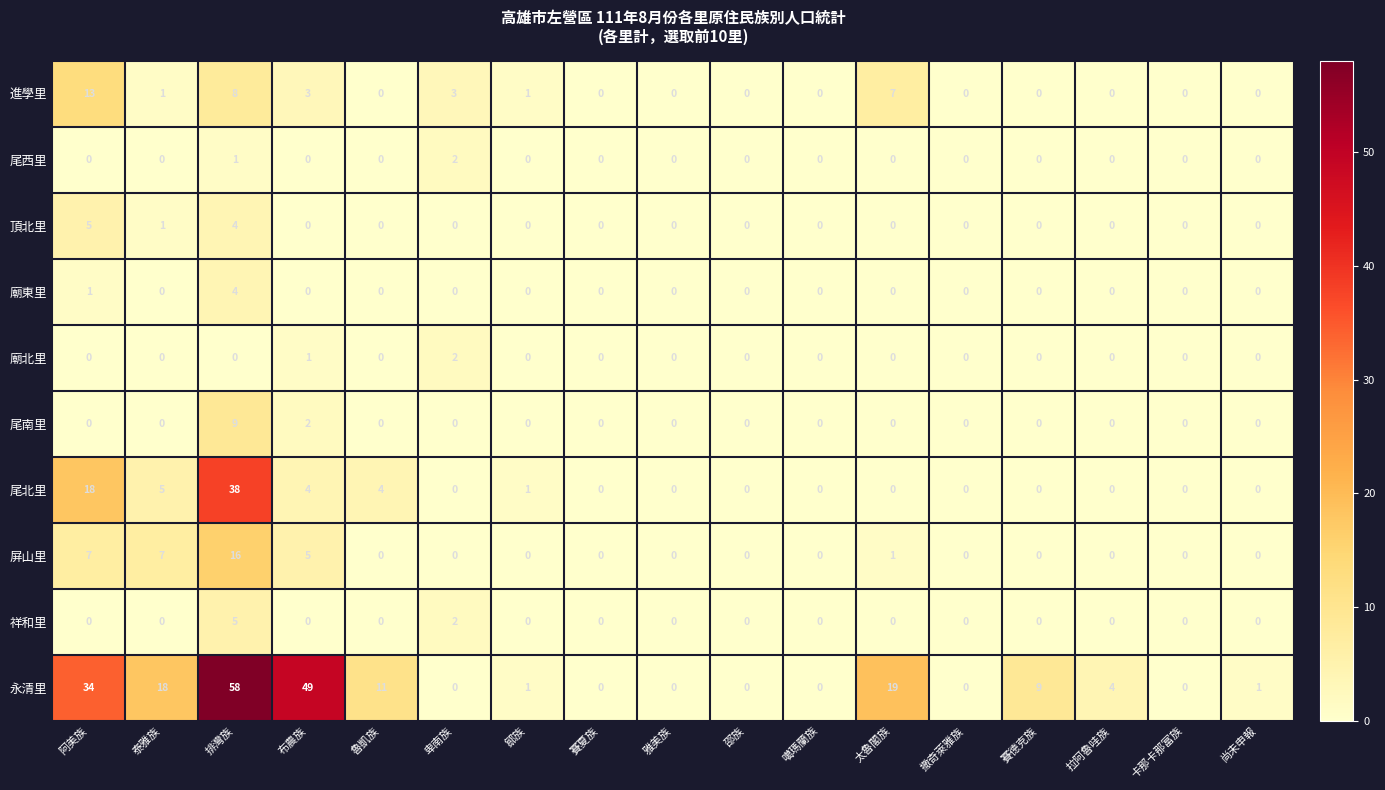

Count the number of categories in the chart.

17